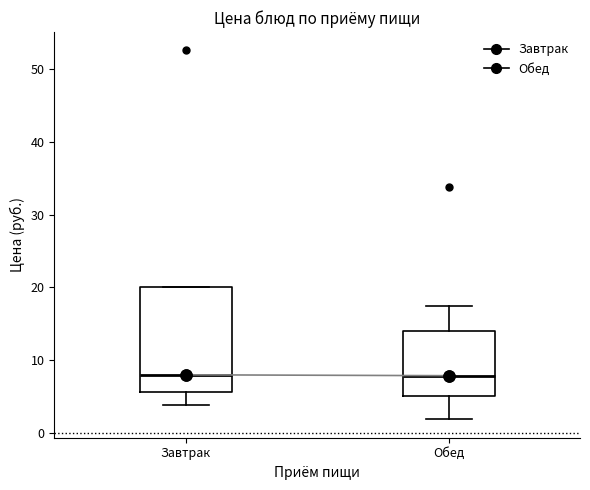

Where does the lower whisker of the box for Обед end on the y-axis? The values are not printed on the chart, so give them approximately, as read against the axis.

2